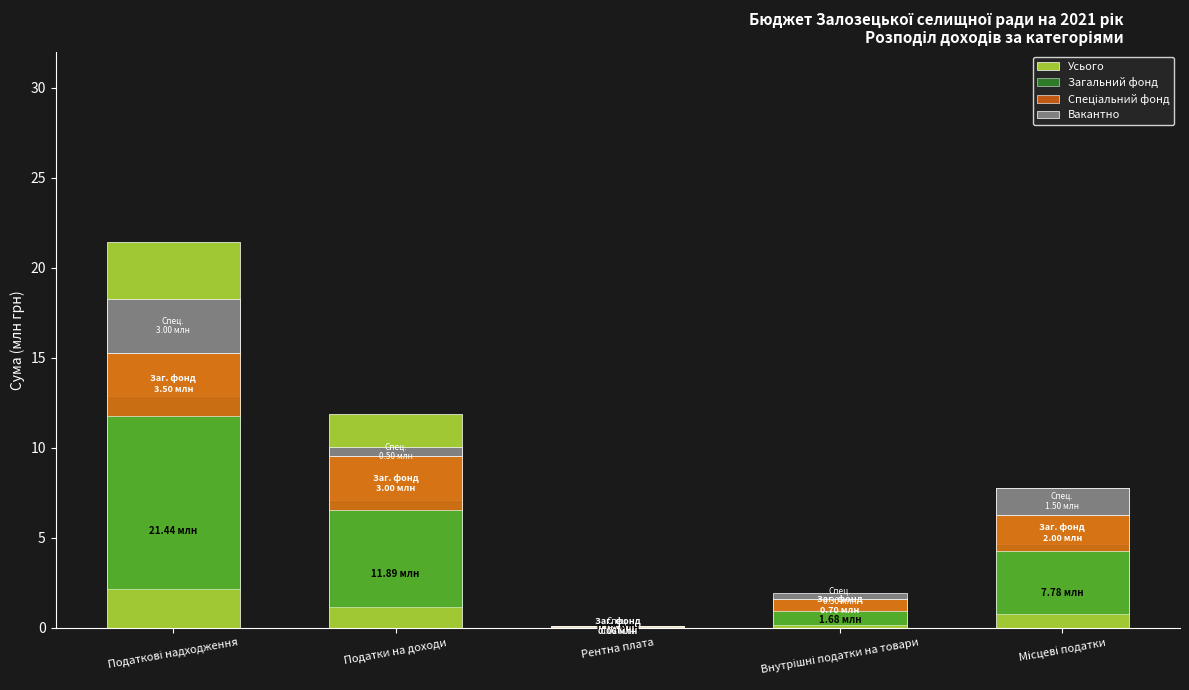

At which label is Спеціальний фонд closest to 1?

Внутрішні податки на товари